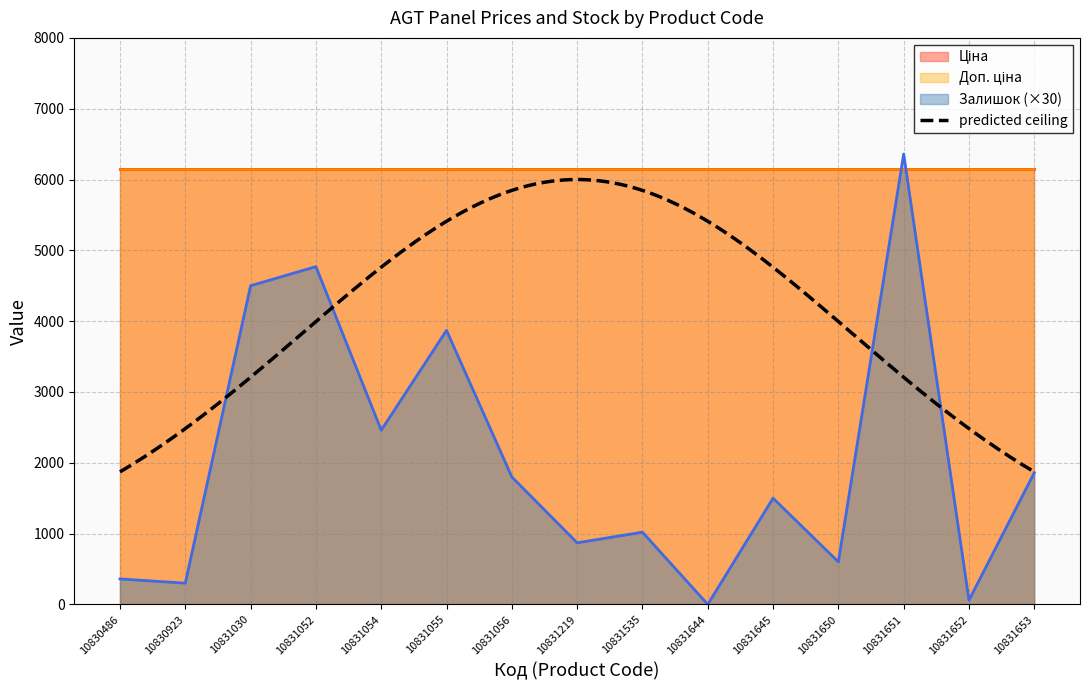

Which series has the widest spread of values?

Залишок